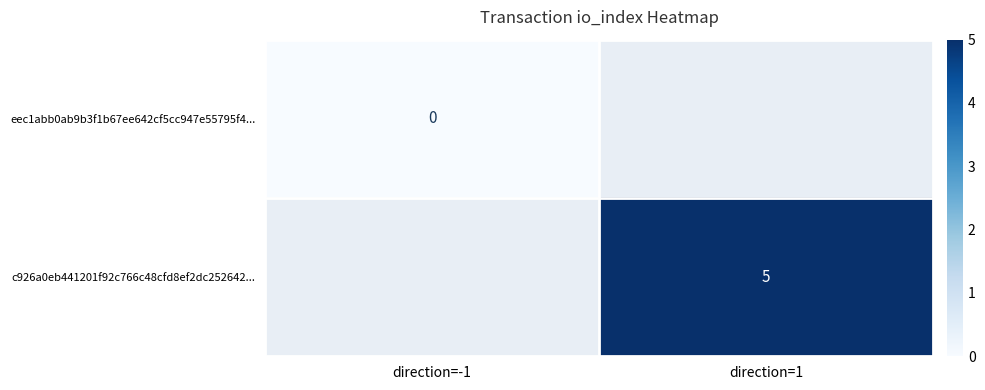

The c926a0eb441201f92c766c48cfd8ef2dc252642... series shows 5 at direction=1. True or false?

True